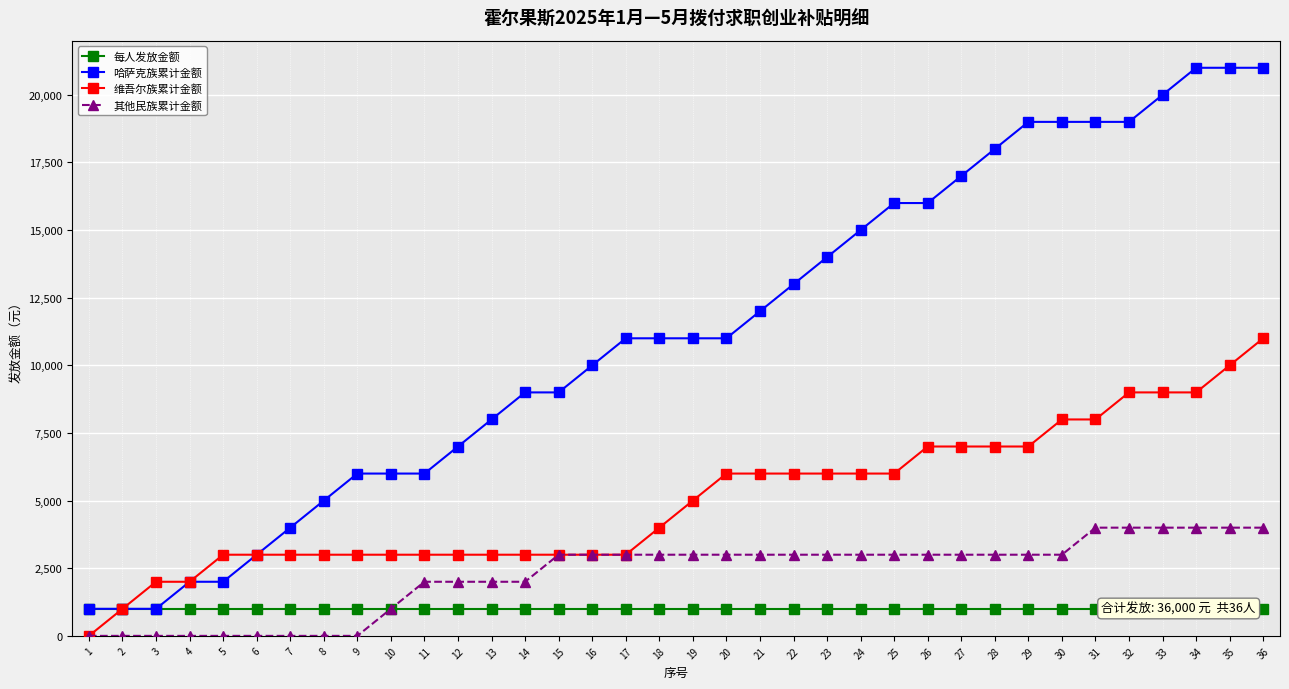

What is the spread (max minus min) of values at 7?

4000